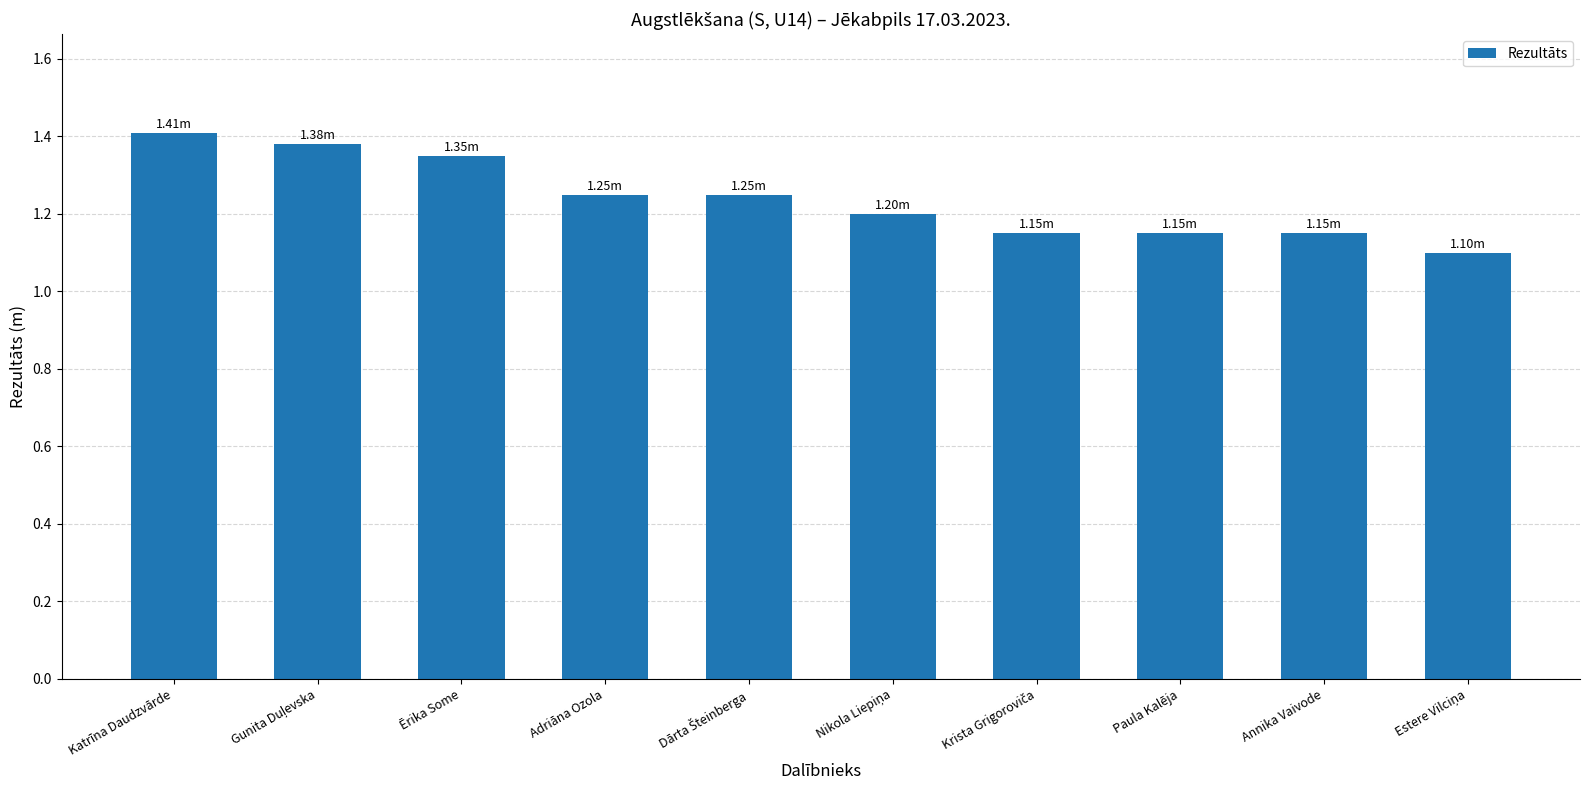

Does the chart contain stacked bars?

No